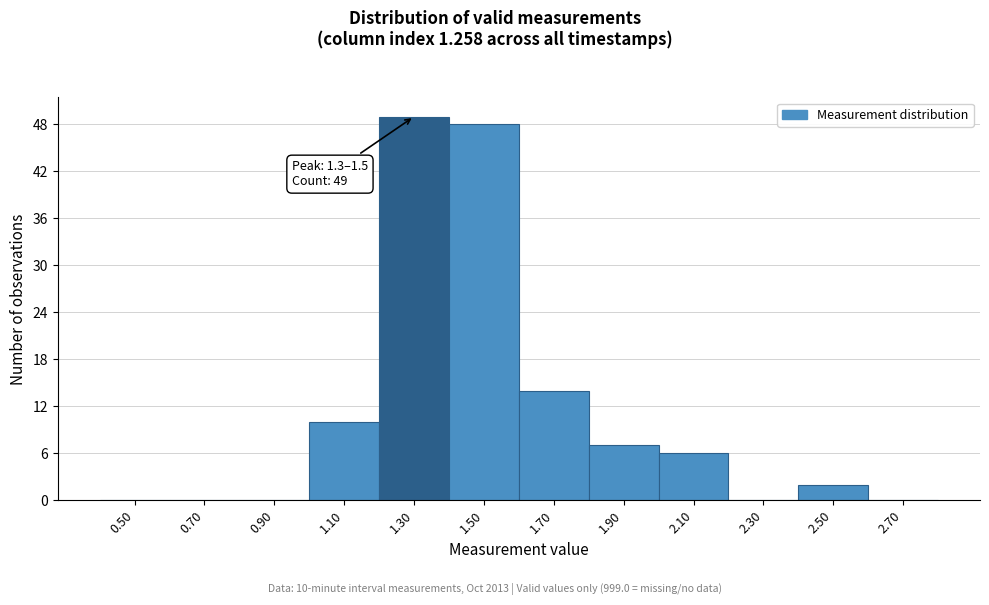

Reading left to right, list all the values displayed in this chart.

0.50=0	0.70=0	0.90=0	1.10=10	1.30=49	1.50=48	1.70=14	1.90=7	2.10=6	2.30=0	2.50=2	2.70=0